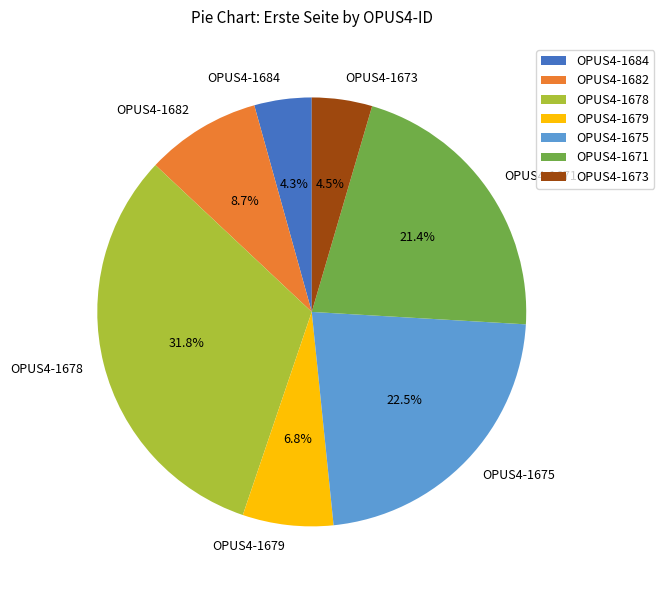

Does OPUS4-1671 represent more than half of the total?

No